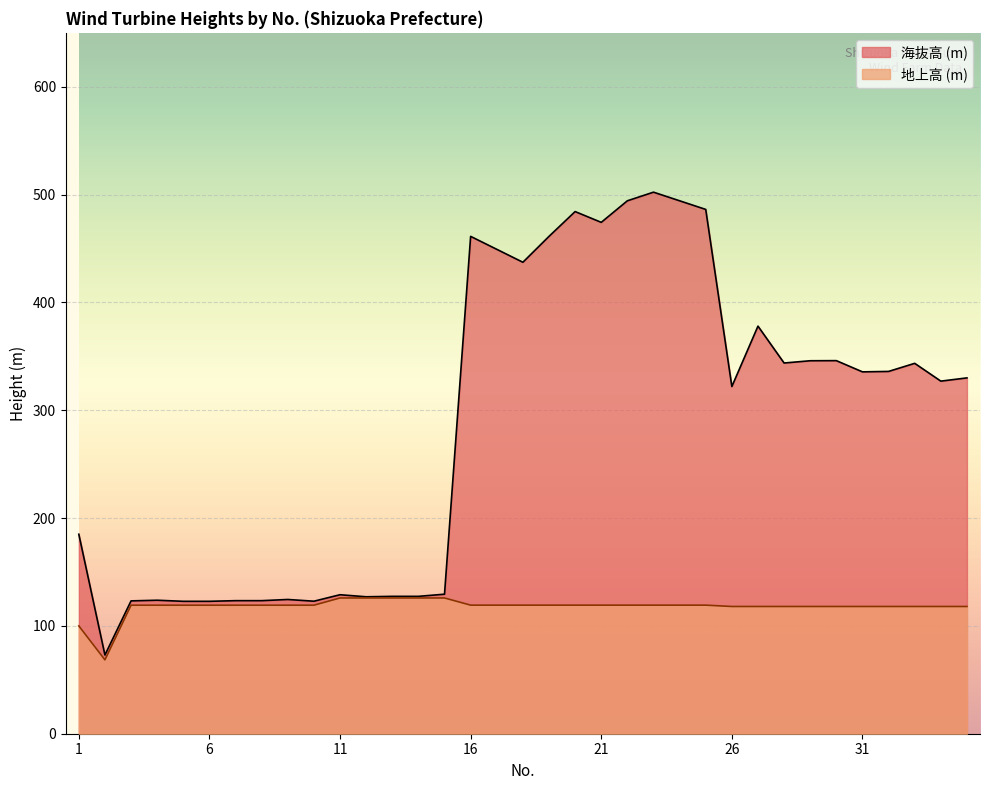

Where is the first local minimum for 地上高 (m)?

2